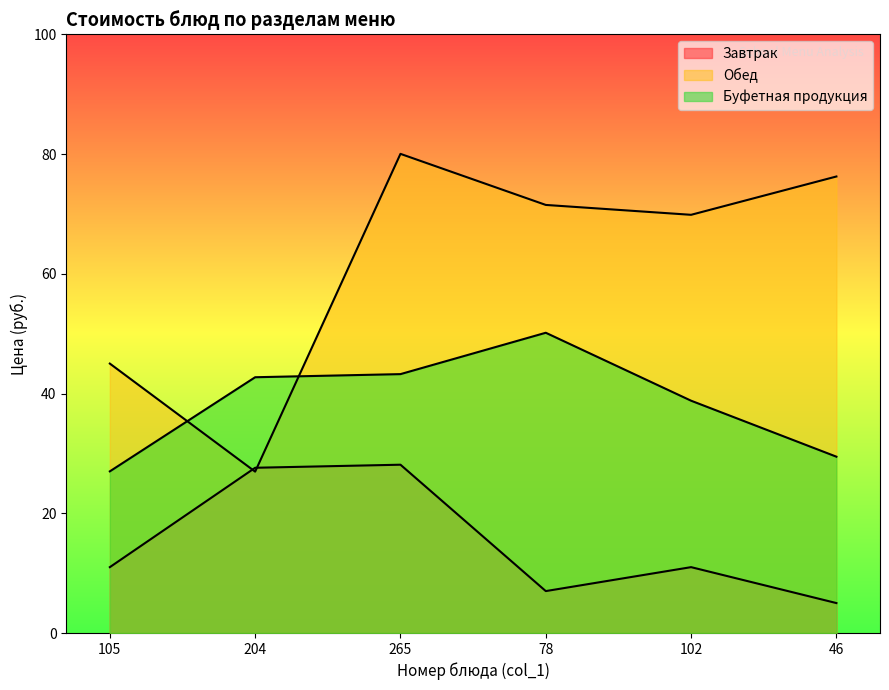

Between 204 and 46, which series saw the biggest shift?

Обед